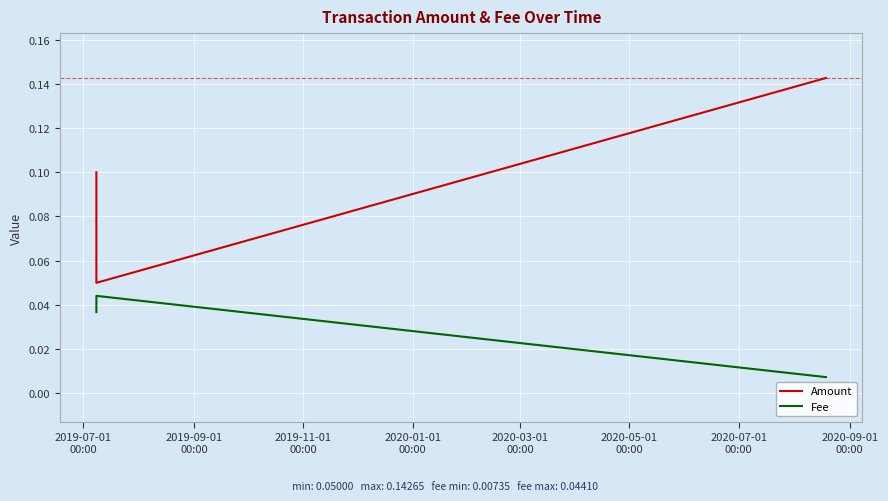

List the series in order of their peak value, lowest first.

Fee, Amount